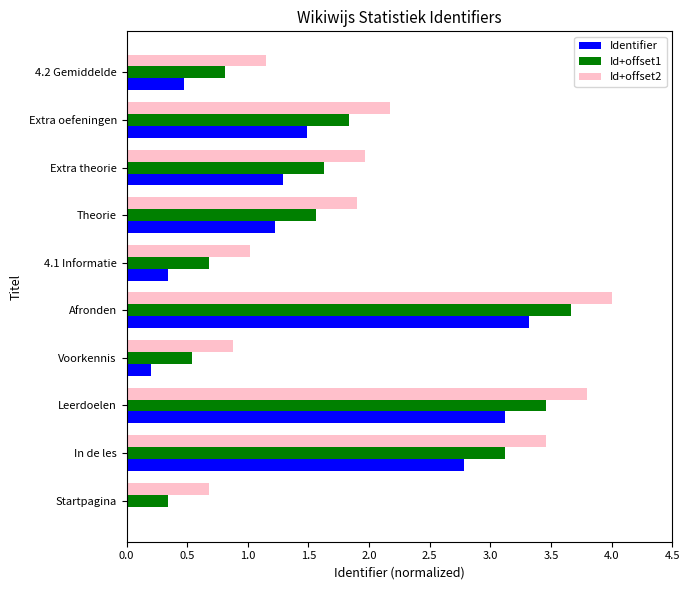

How many distinct data groups are displayed?

3